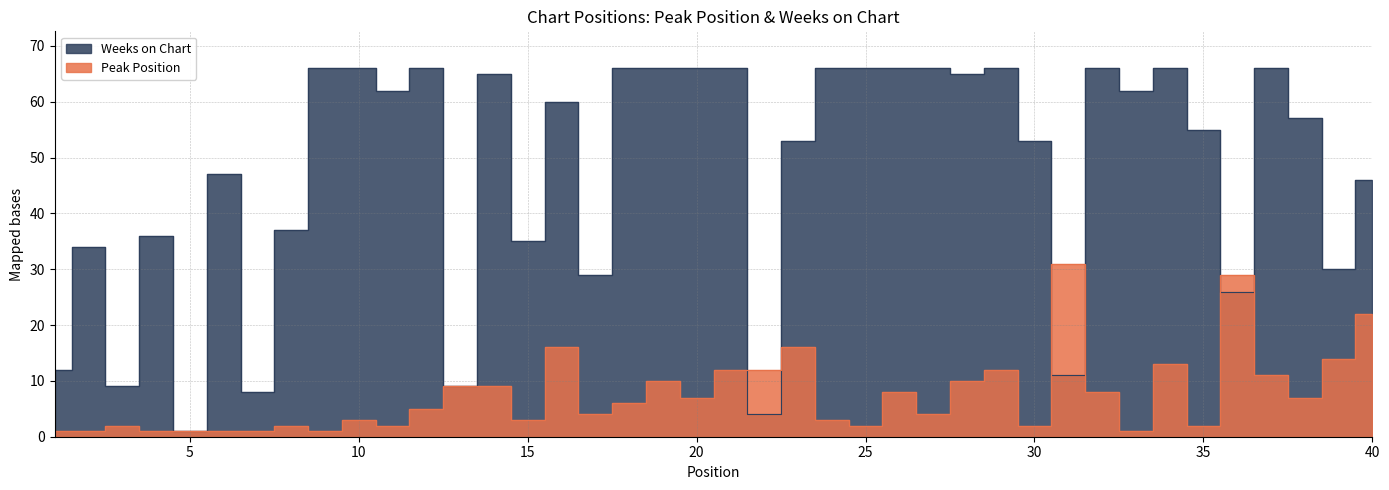

What is the smallest value displayed?

1